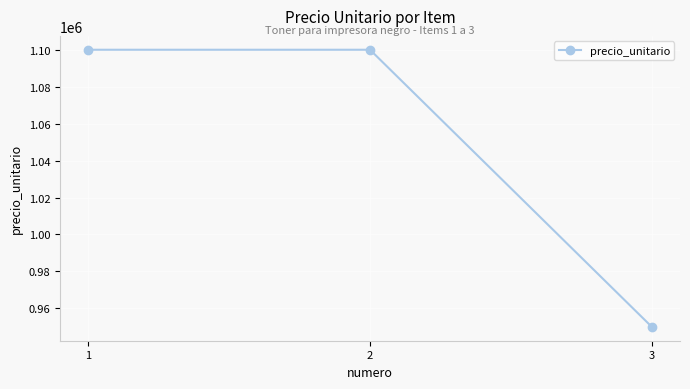

What is the greatest value displayed?

1100000